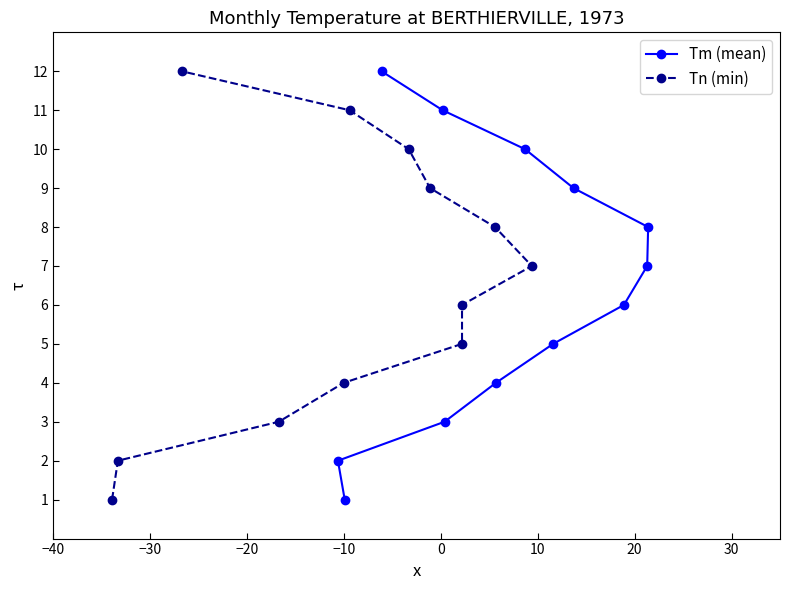

True or false: Tn (min) has more than 2 points higher than both neighbors.

False